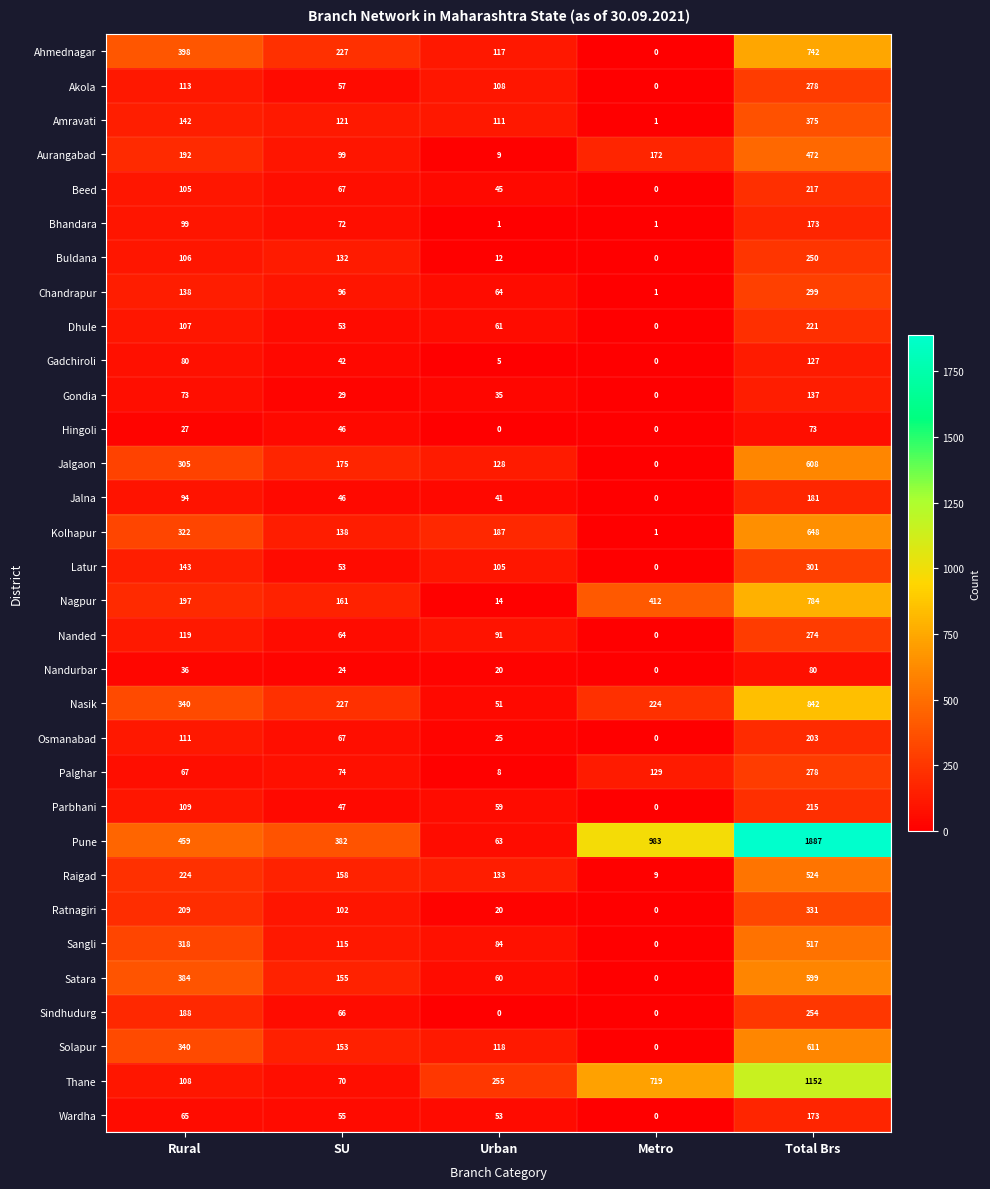

List the labels in order of Gadchiroli value, largest first.

Total Brs, Rural, SU, Urban, Metro